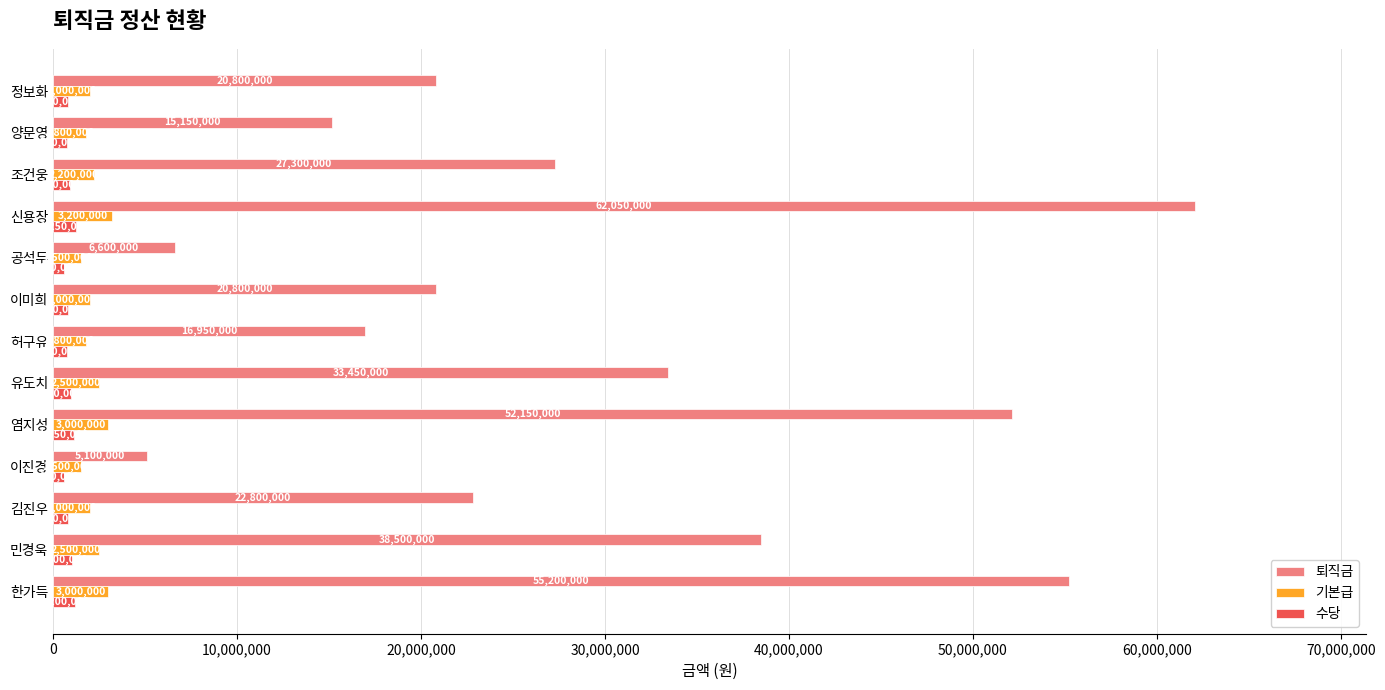

The value of 퇴직금 at 공석두 is 3040612. True or false?

False